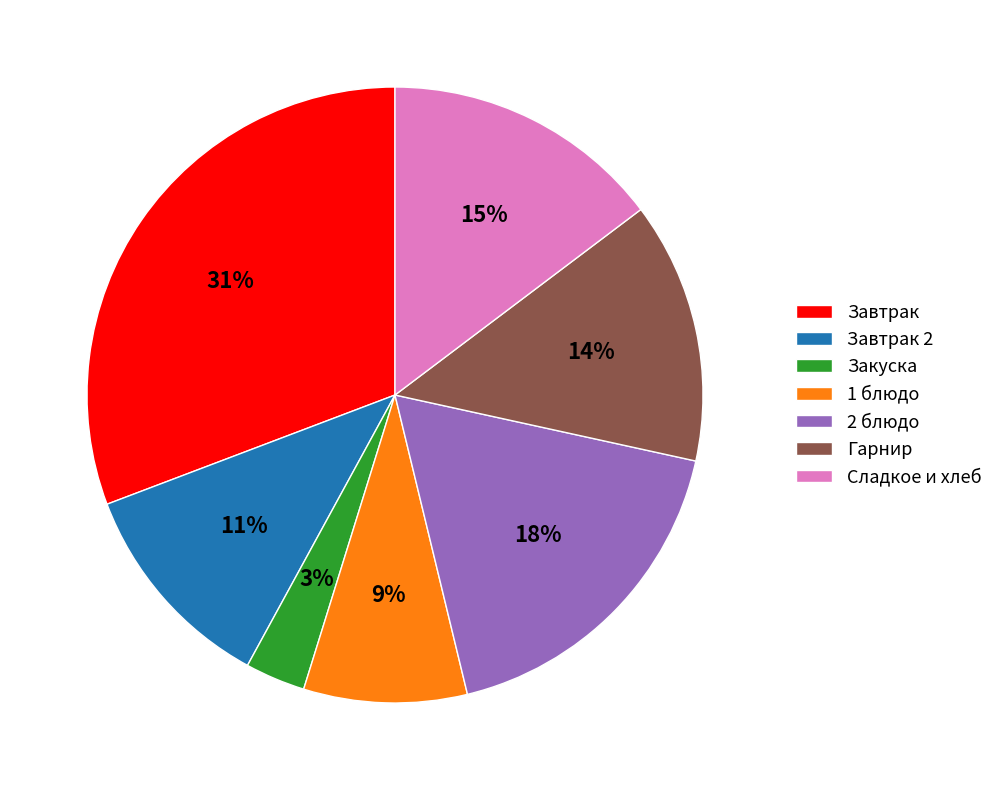

To the nearest percent, what is the difference between the Закуска and Завтрак slice percentages?

28%